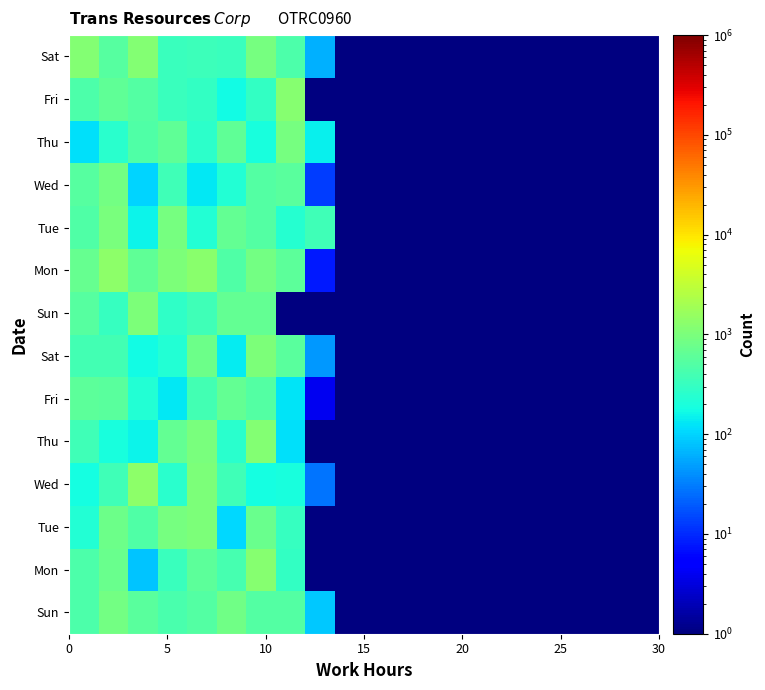

At which category does the chart reach its peak across all series?

10